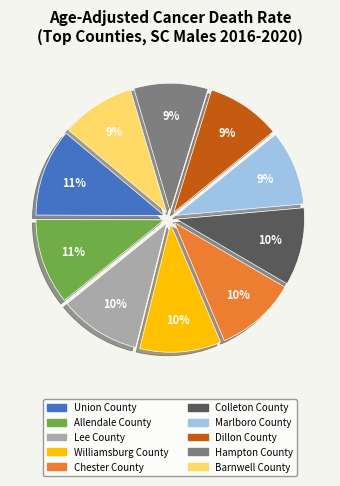

Is it true that Dillon County is 19% of the pie?

False